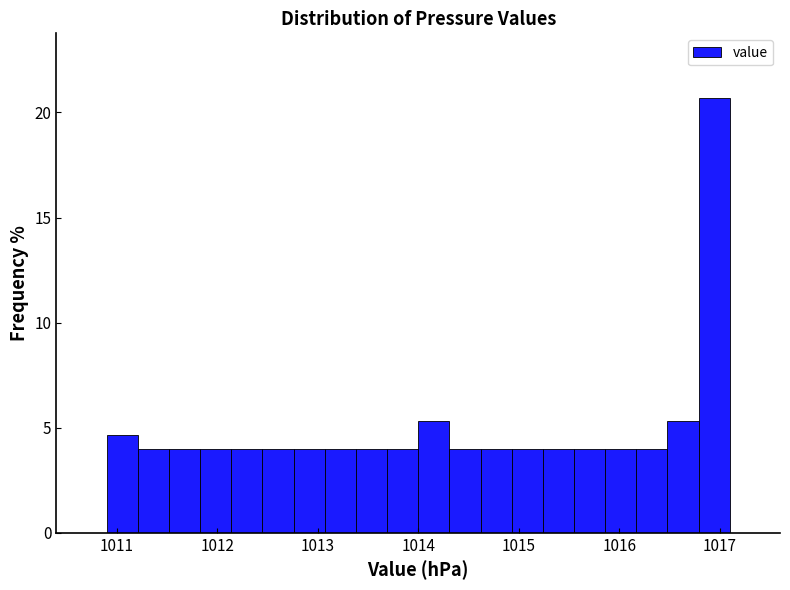

Read against the x-axis, roughly where is the centre of the tallest bar?

1016.9